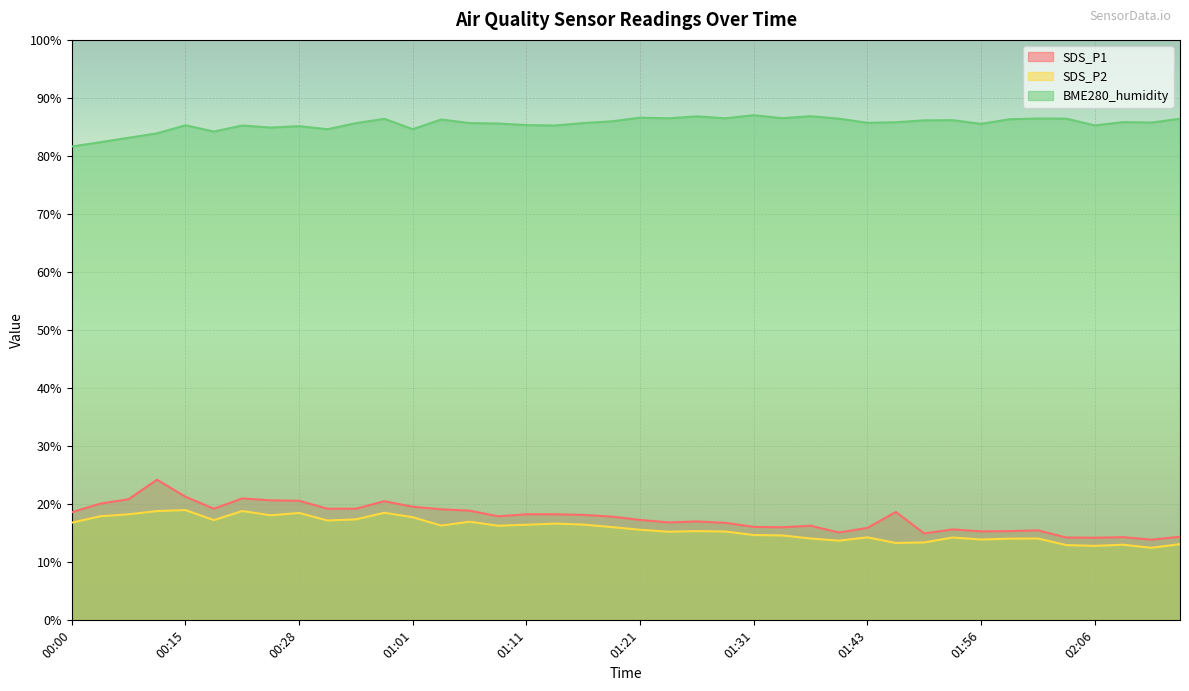

Where is the first local maximum for SDS_P2?

00:15